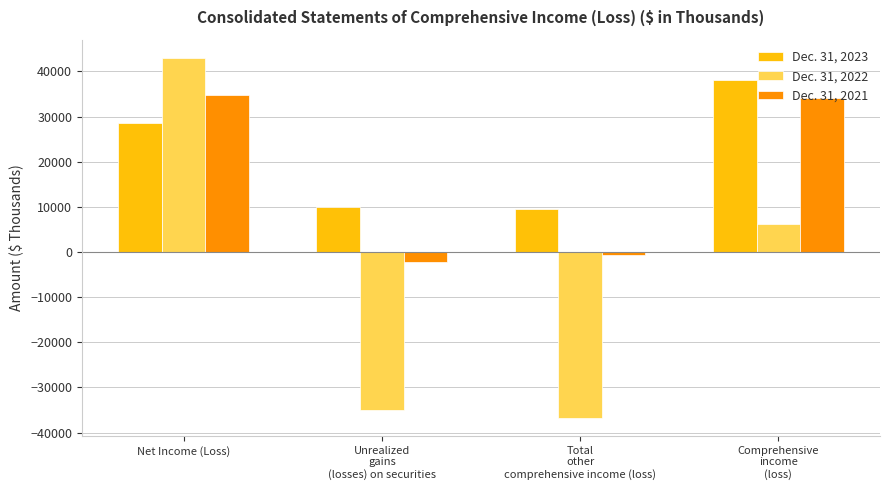

What is the sum of the Dec. 31, 2021 values at Comprehensive
income
(loss) and Unrealized
gains
(losses) on securities?

31772